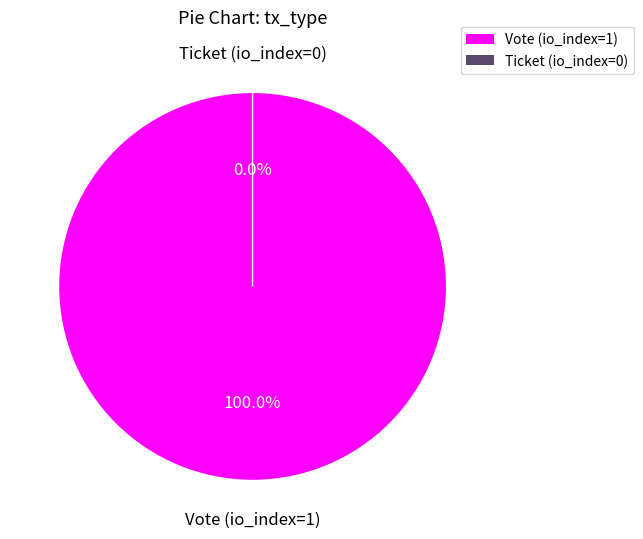

Which has a higher value, Vote (io_index=1) or Ticket (io_index=0)?

Vote (io_index=1)